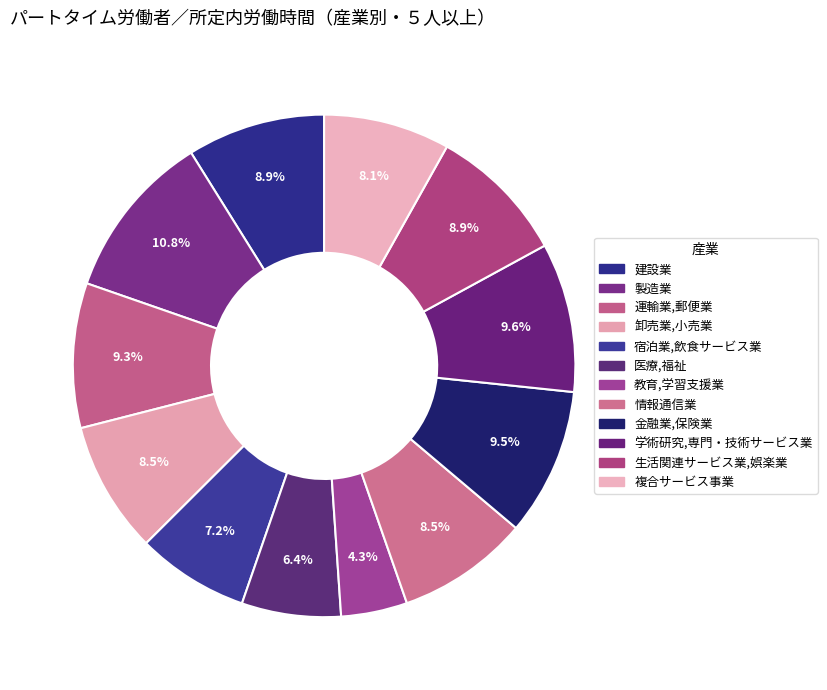

How many slices are in this pie chart?

12